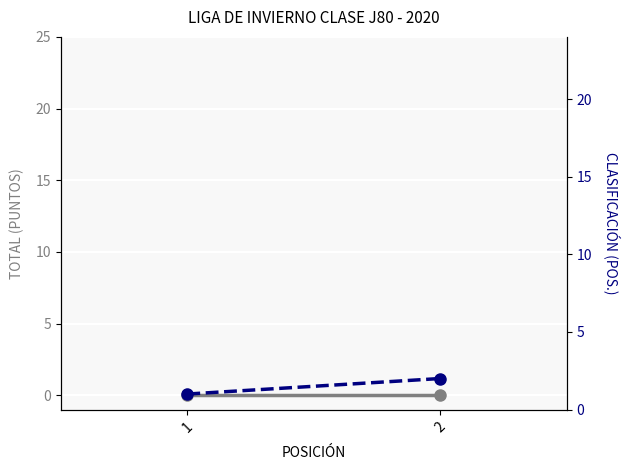

Rank the categories by TOTAL value from lowest to highest.

1, 2